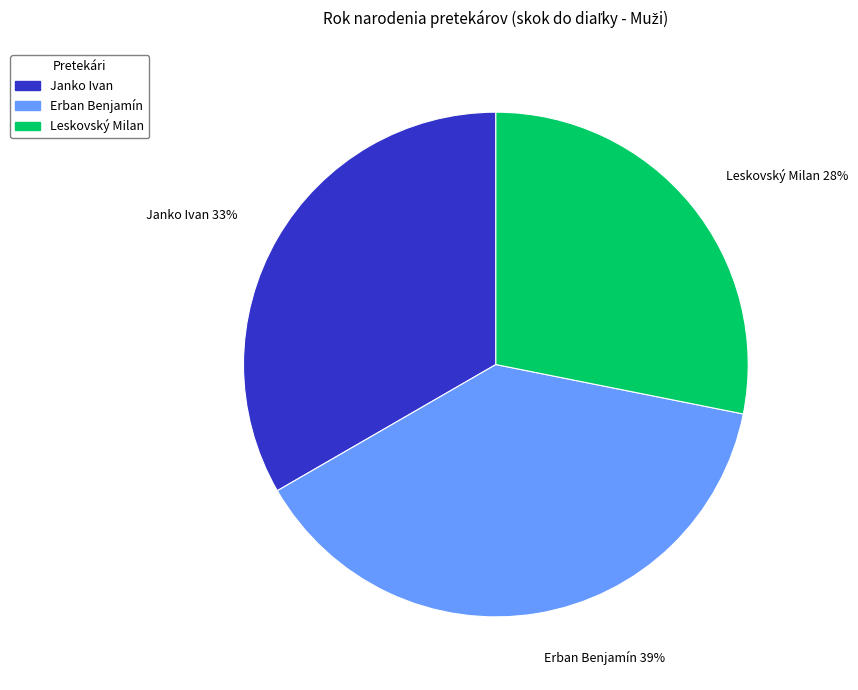

The Erban Benjamín slice represents 25% of the pie. True or false?

False